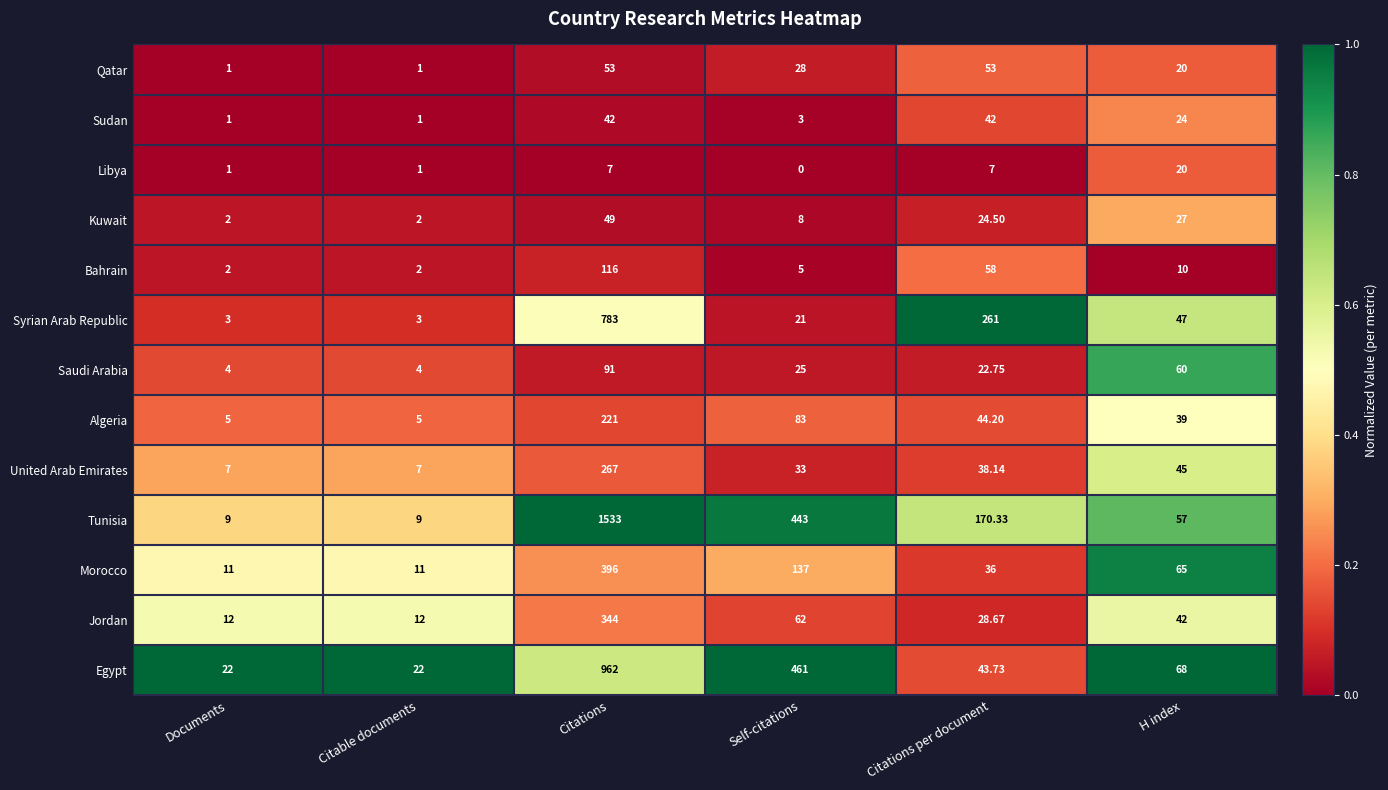

At which label is Tunisia closest to 771?

Self-citations